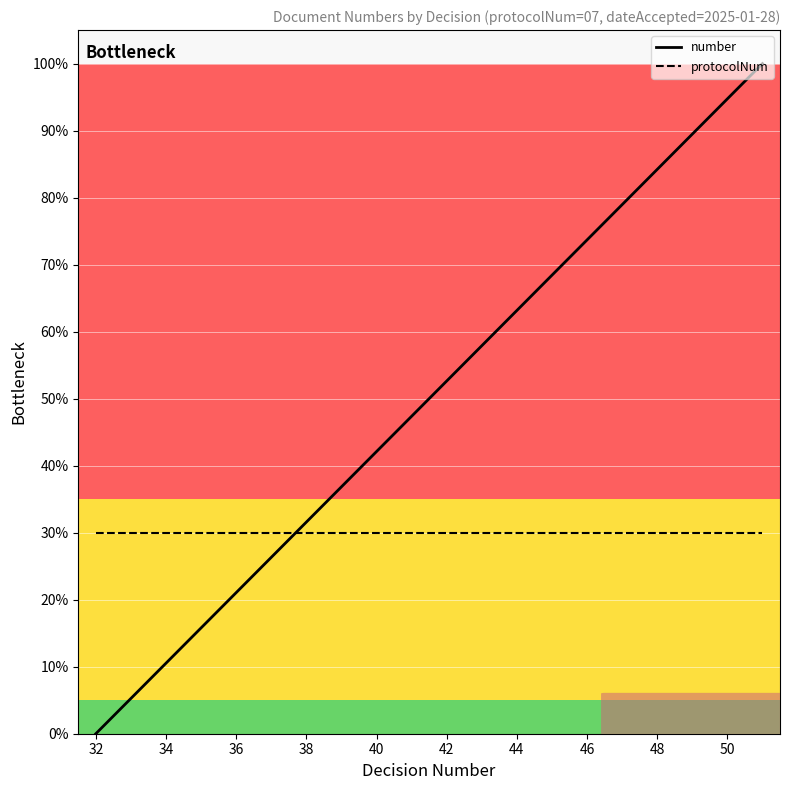

Rank the series by their average value, from highest to lowest.

number, protocolNum